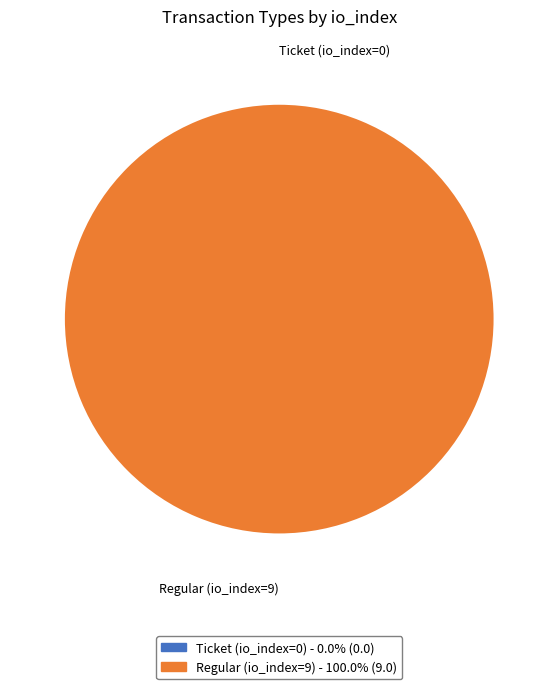

How many segments does this pie chart have?

2